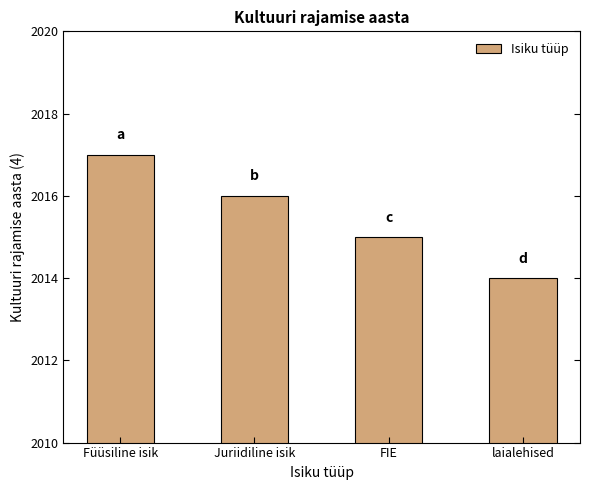

Reading left to right, transcribe all the data shown in this chart.

Füüsiline isik=2017	Juriidiline isik=2016	FIE=2015	laialehised=2014